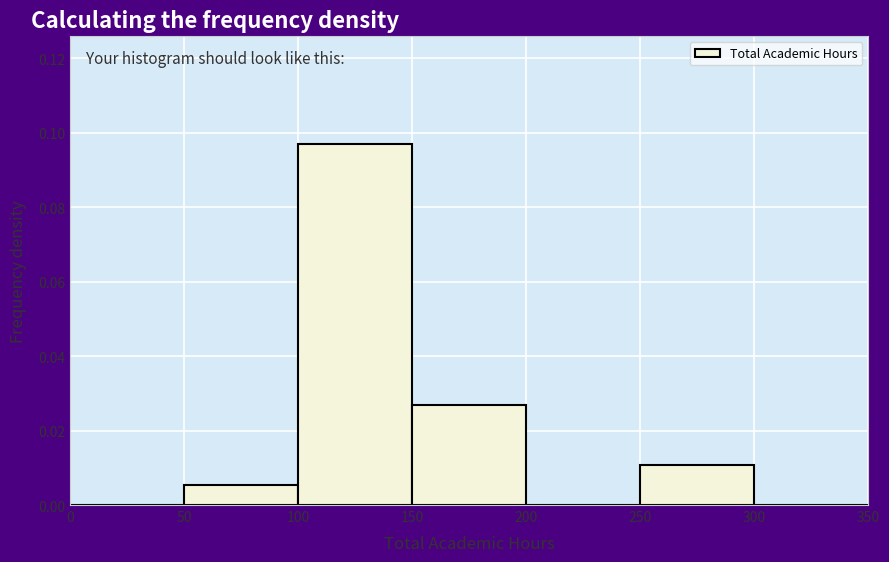

Reading left to right, transcribe this chart: for each bar, give the range it covers on the x-axis and its height. The values are not printed on the chart, so give them approximately, as read against the axis.

0 to 50: 0
50 to 100: 0.006
100 to 150: 0.096
150 to 200: 0.026
200 to 250: 0
250 to 300: 0.010
300 to 350: 0